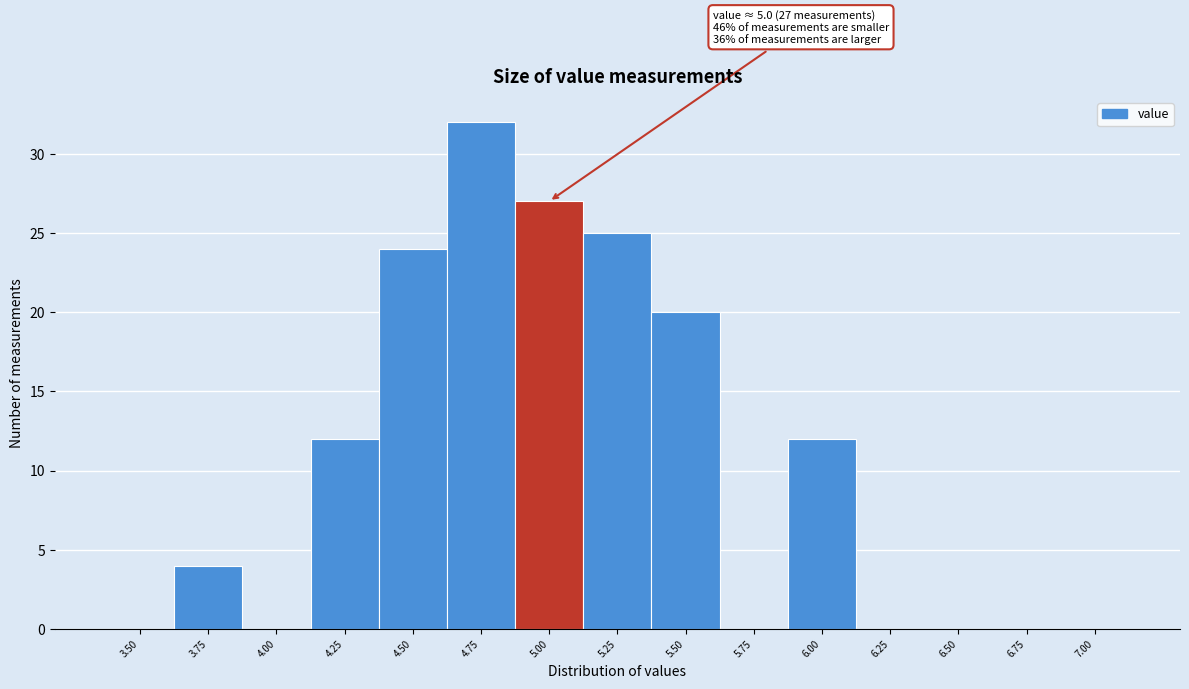

Reading right to left, transcribe all the data shown in this chart.

7.00=0	6.75=0	6.50=0	6.25=0	6.00=12	5.75=0	5.50=20	5.25=25	5.00=27	4.75=32	4.50=24	4.25=12	4.00=0	3.75=4	3.50=0